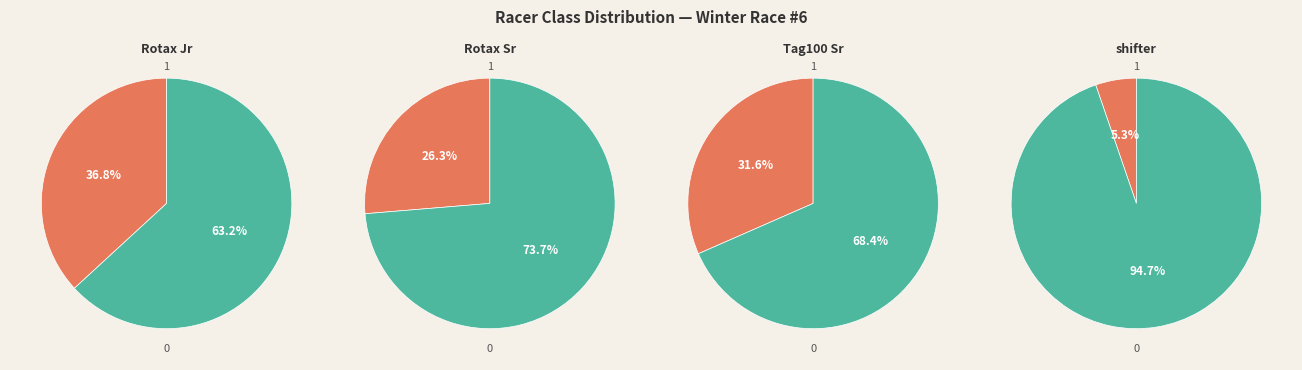

To the nearest percent, what portion does Rotax Jr represent?

37%